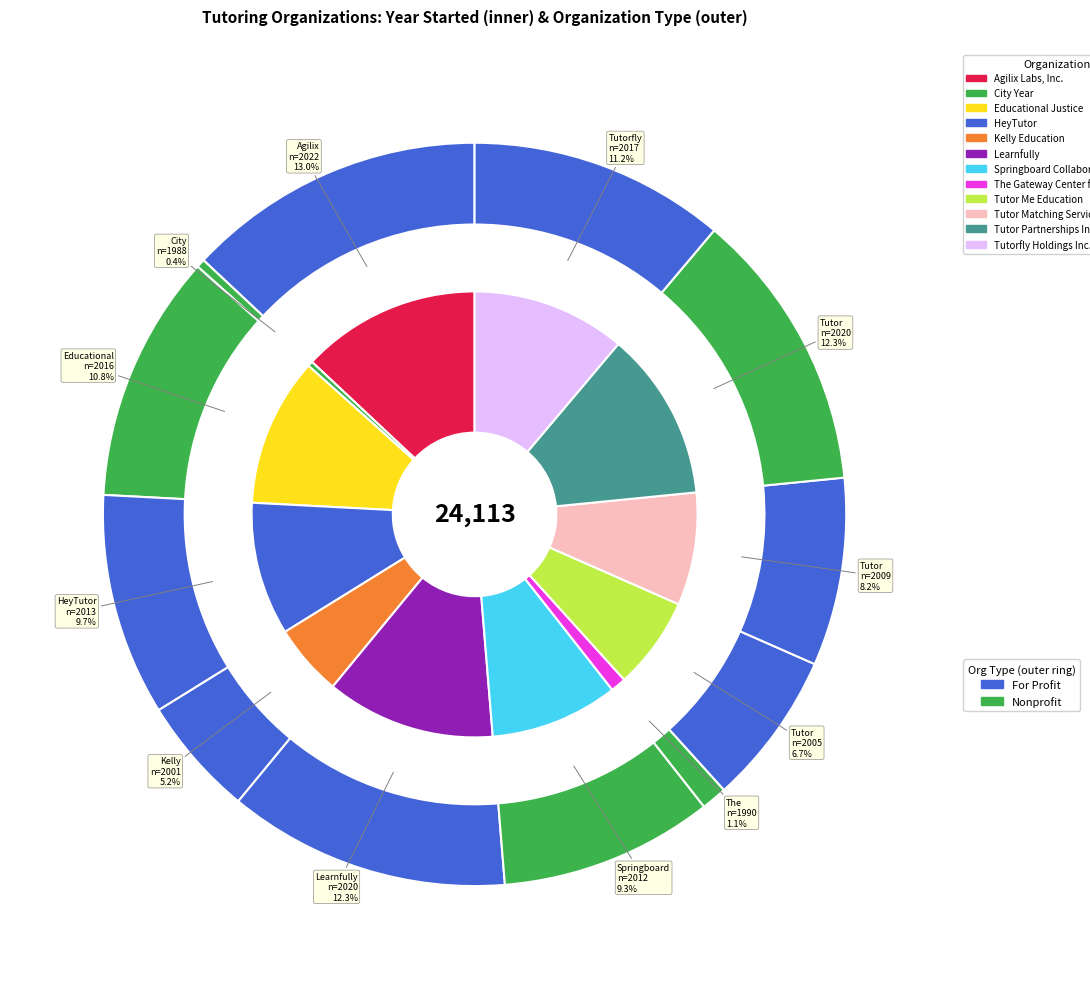

How many slices are in this pie chart?

12